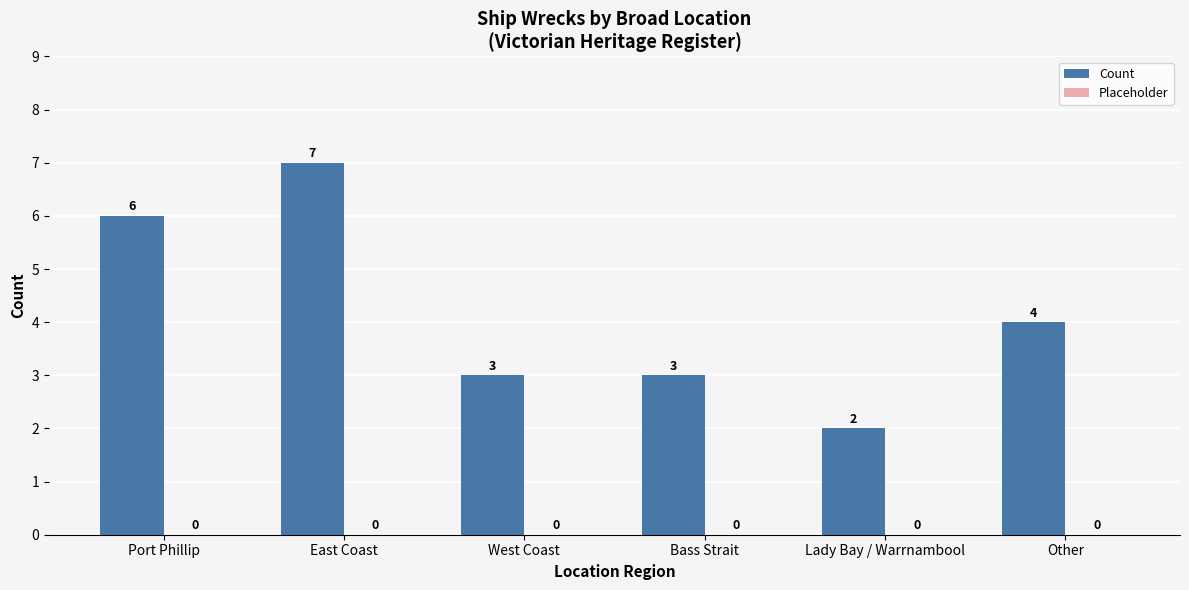

How many values are between 3 and 6?

4